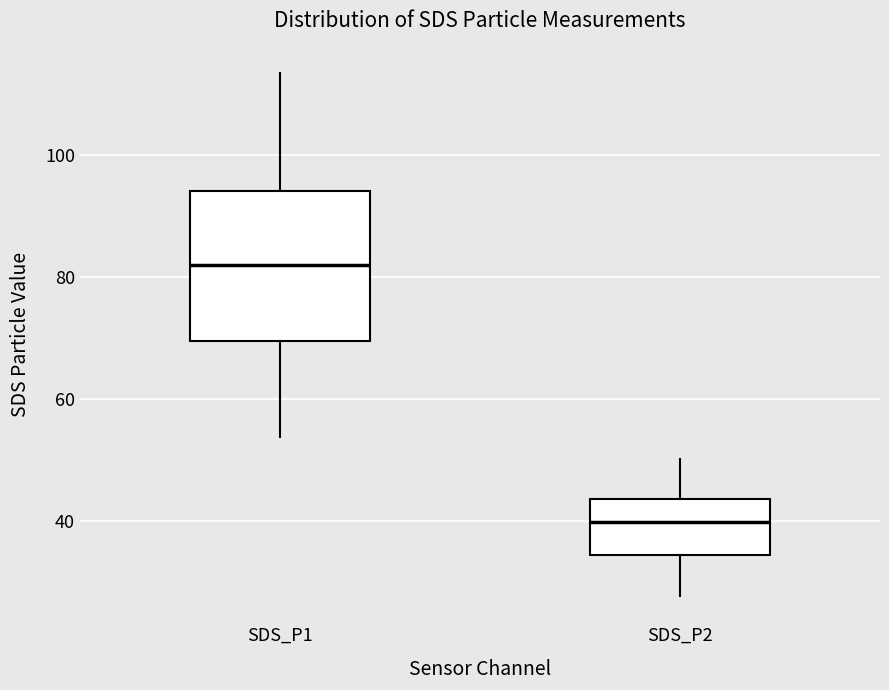

Where does the lower whisker of the box for SDS_P1 end on the y-axis? The values are not printed on the chart, so give them approximately, as read against the axis.

54